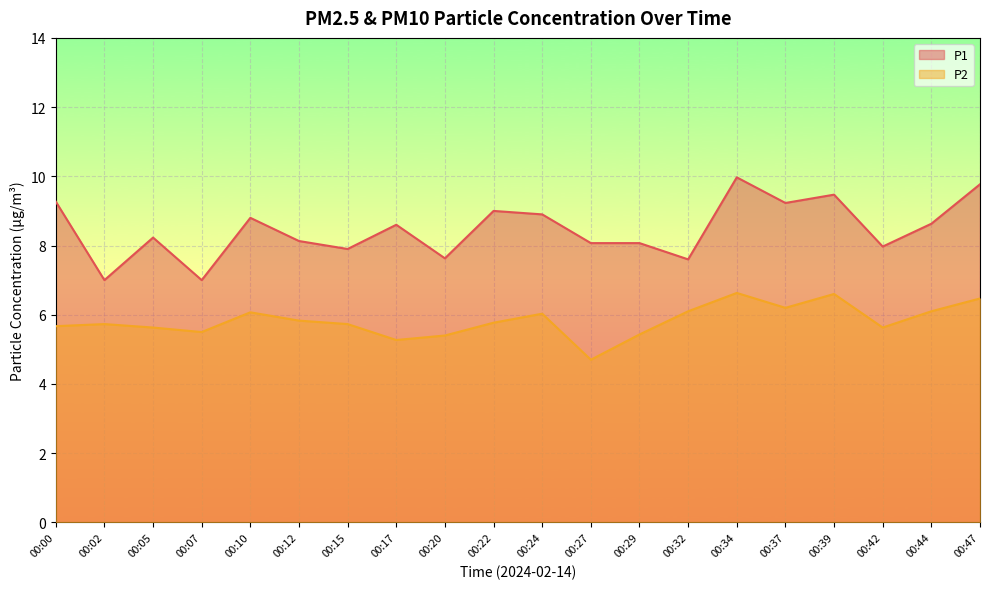

How many lines are shown in the chart?

2